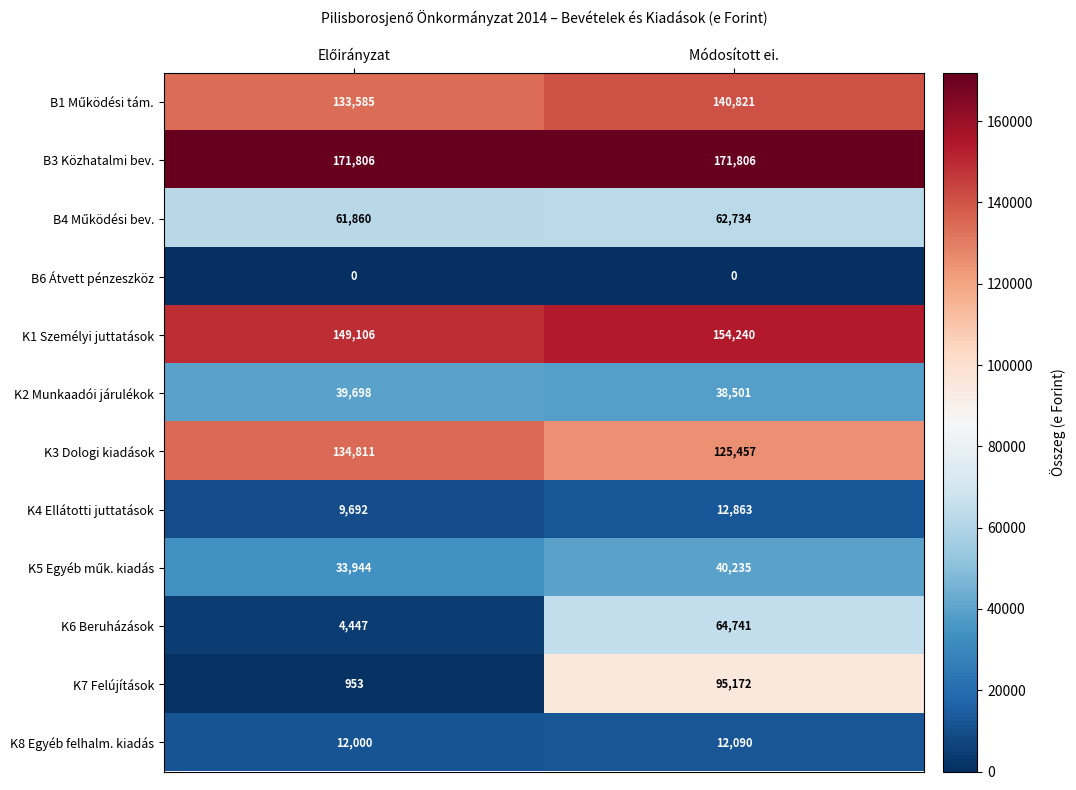

What is the difference between the maximum and minimum values in the K4 Ellátotti juttatások series?

3171